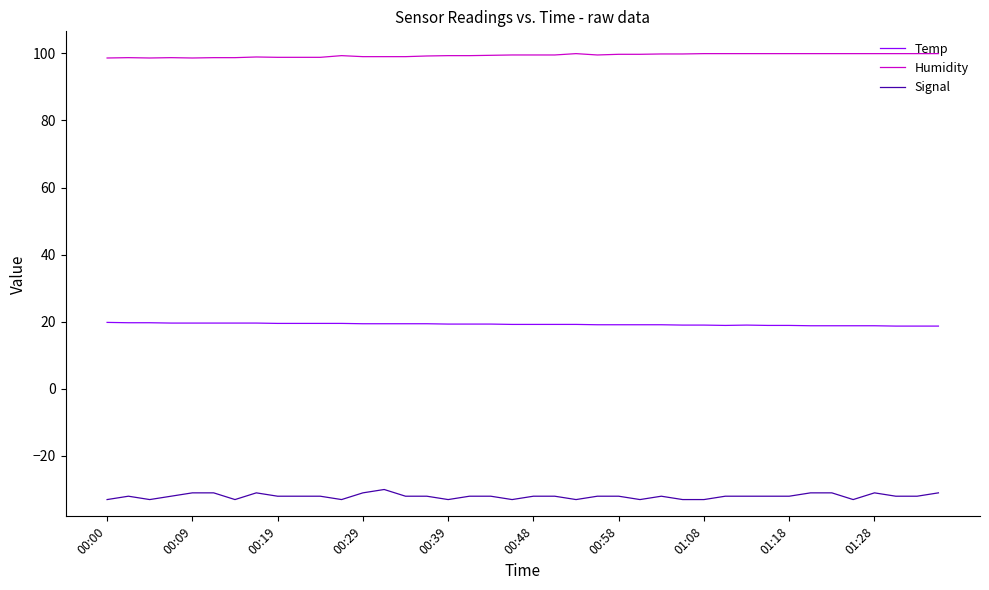

Rank the series by their maximum value, from highest to lowest.

Humidity, Temp, Signal